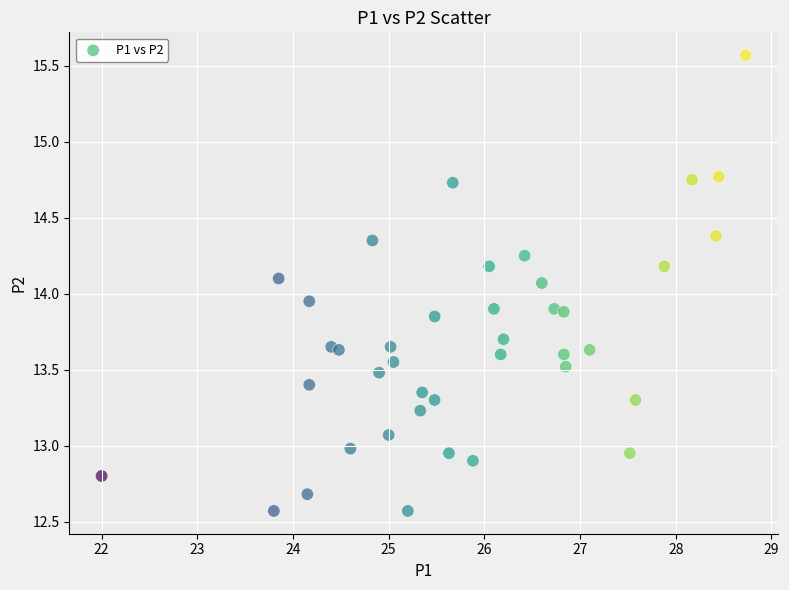

What is the range of Y values (max minus min)?

3.0